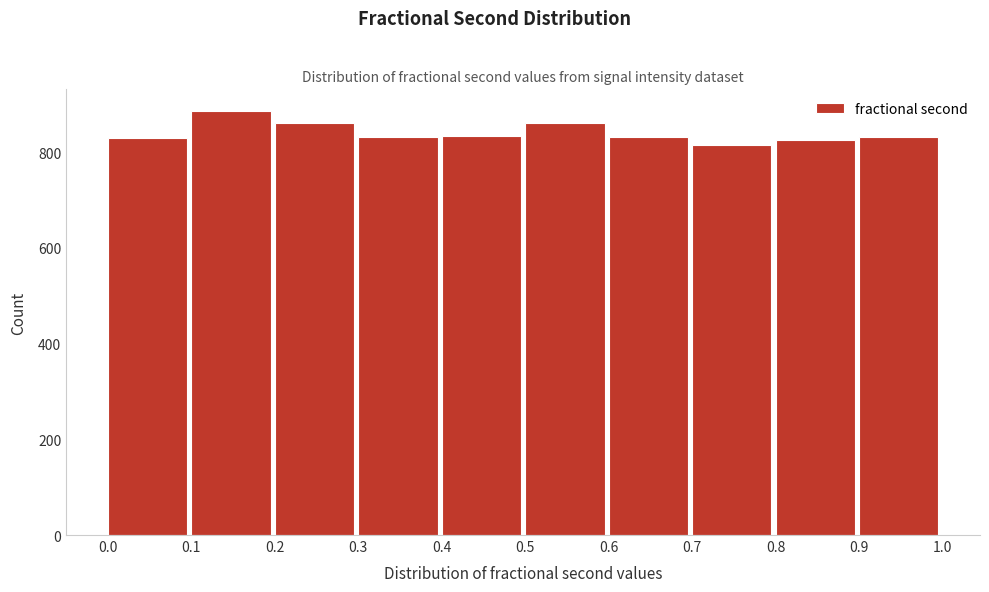

Reading left to right, transcribe this chart: for each bar, give the range it covers on the x-axis and its height. The values are not printed on the chart, so give them approximately, as read against the axis.

0.0 to 0.1: 840
0.1 to 0.2: 880
0.2 to 0.3: 860
0.3 to 0.4: 840
0.4 to 0.5: 840
0.5 to 0.6: 860
0.6 to 0.7: 840
0.7 to 0.8: 820
0.8 to 0.9: 820
0.9 to 1.0: 840